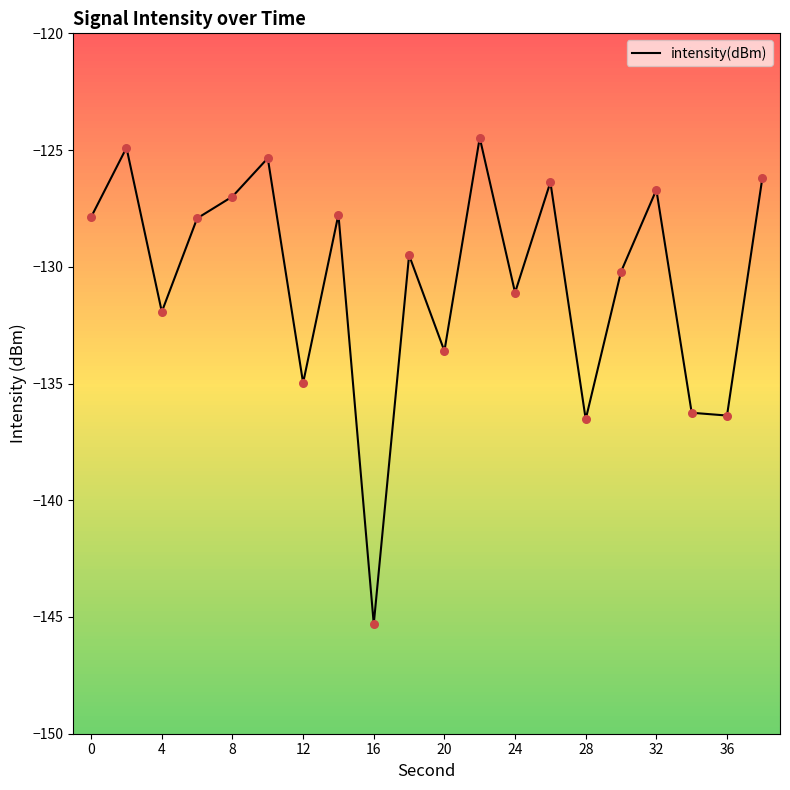

What is the greatest value displayed?

-124.5